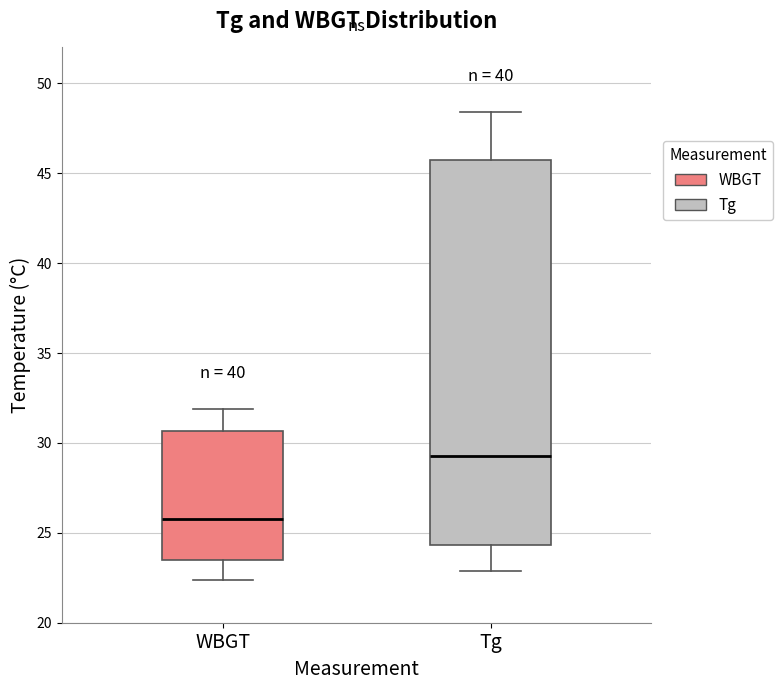

Where is the upper edge of the box for Tg on the y-axis? The values are not printed on the chart, so give them approximately, as read against the axis.

45.5